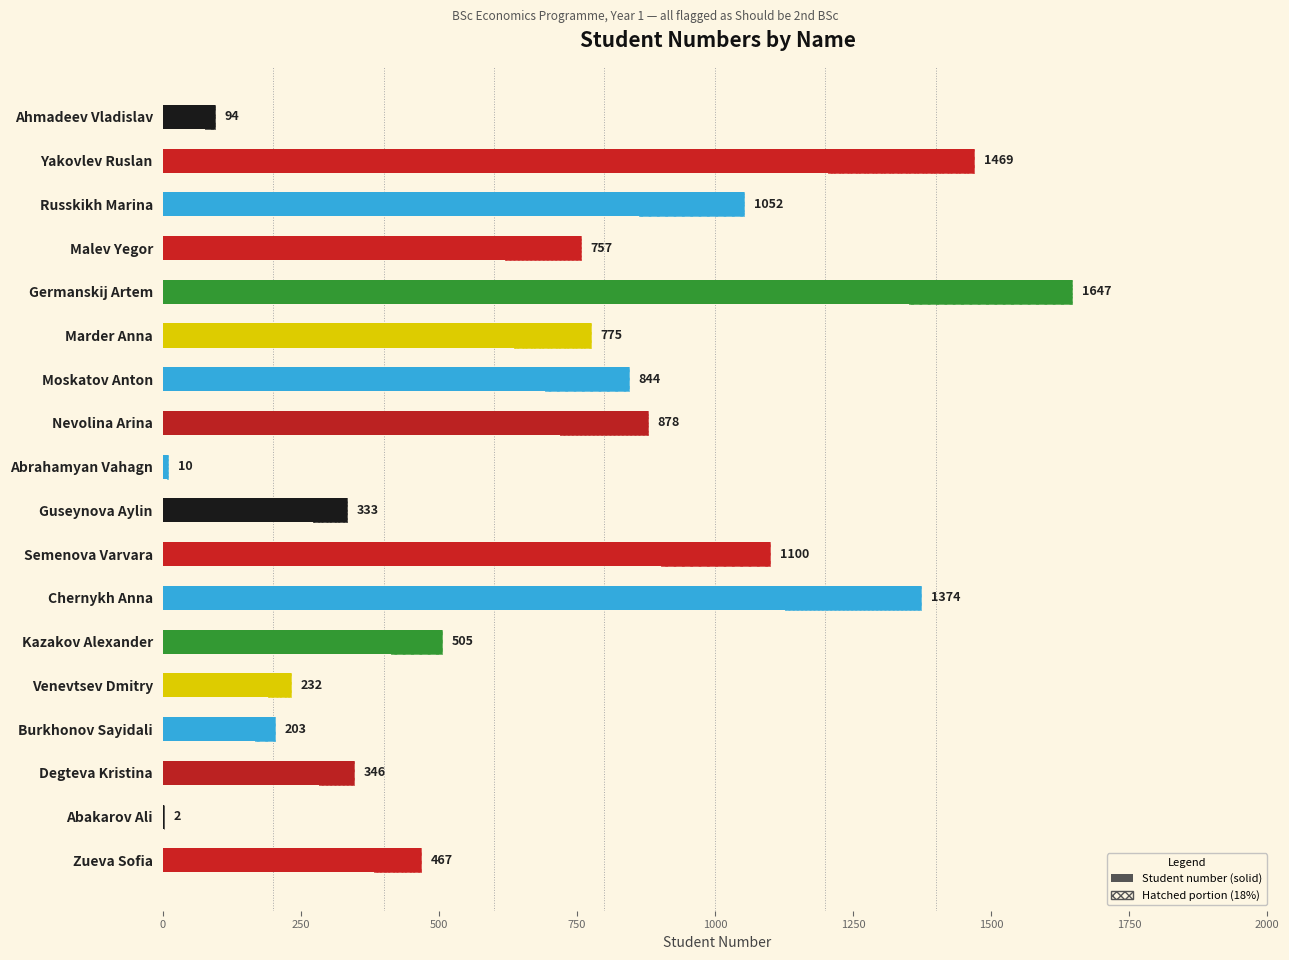

Count the number of values greater than 757.

8